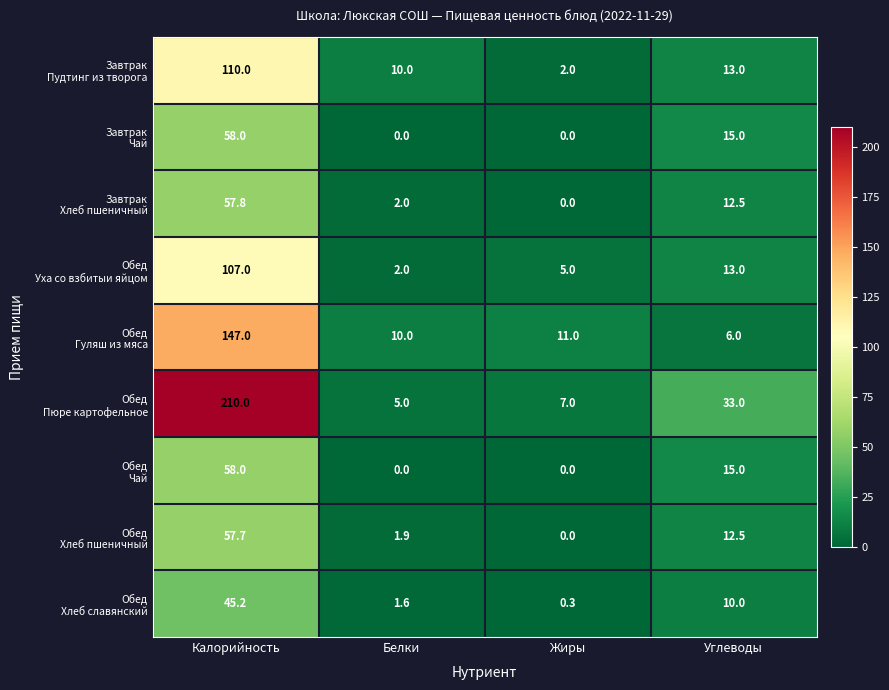

Which label corresponds to the largest value in the chart?

Калорийность